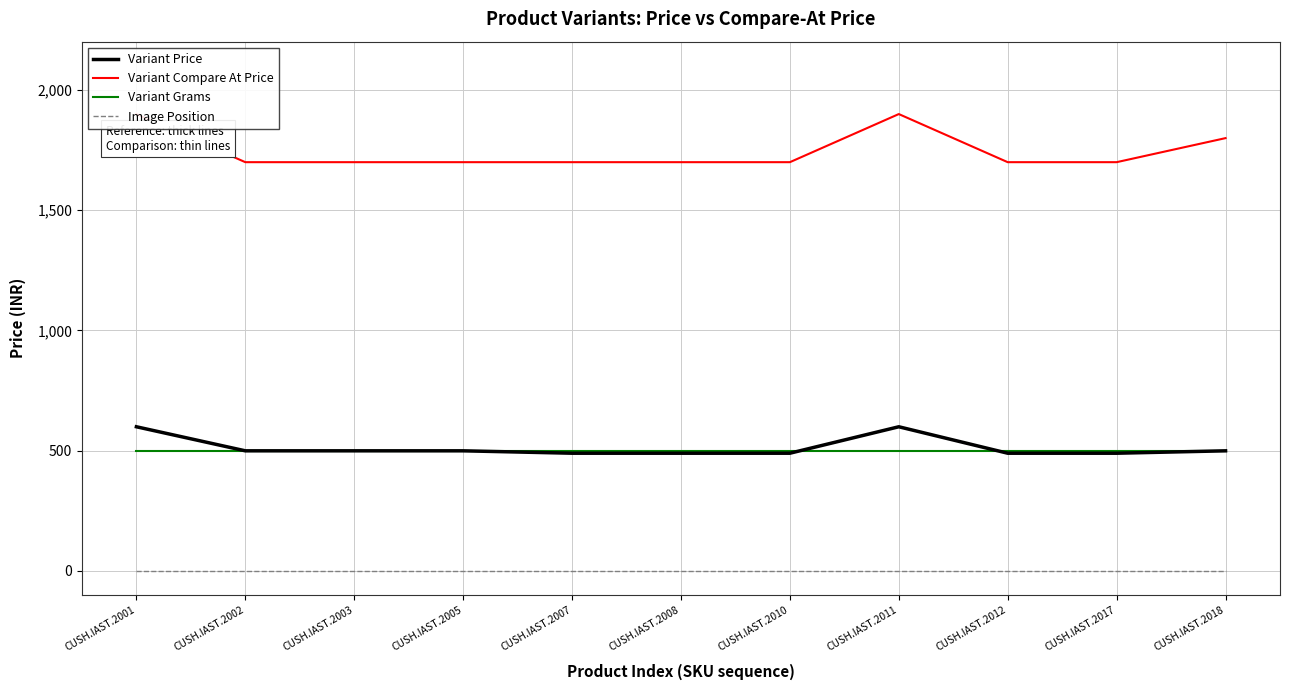

What is the total value across all series at CUSH.IAST.2008?

2689